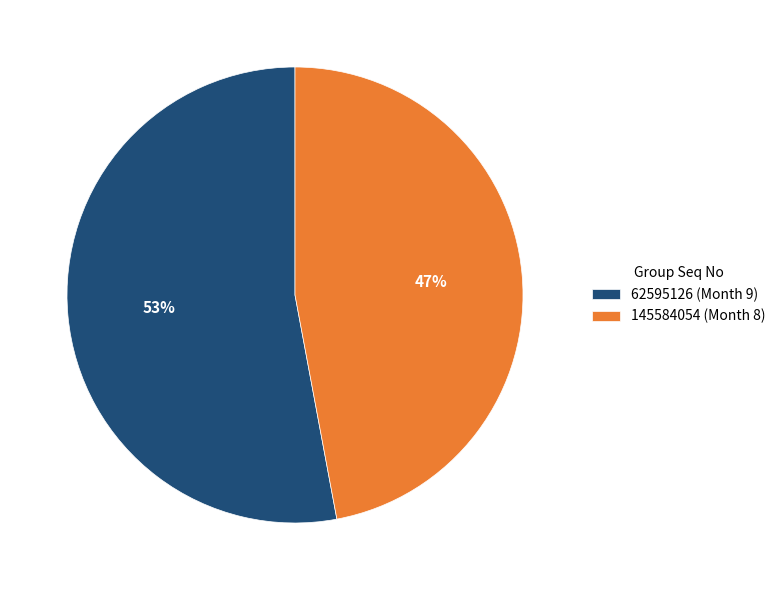

Is it true that 145584054 is 52% of the pie?

False